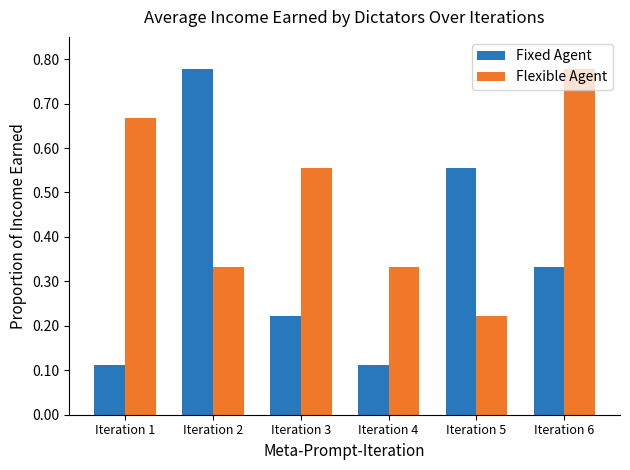

How many Fixed Agent values are between 0 and 1?

6